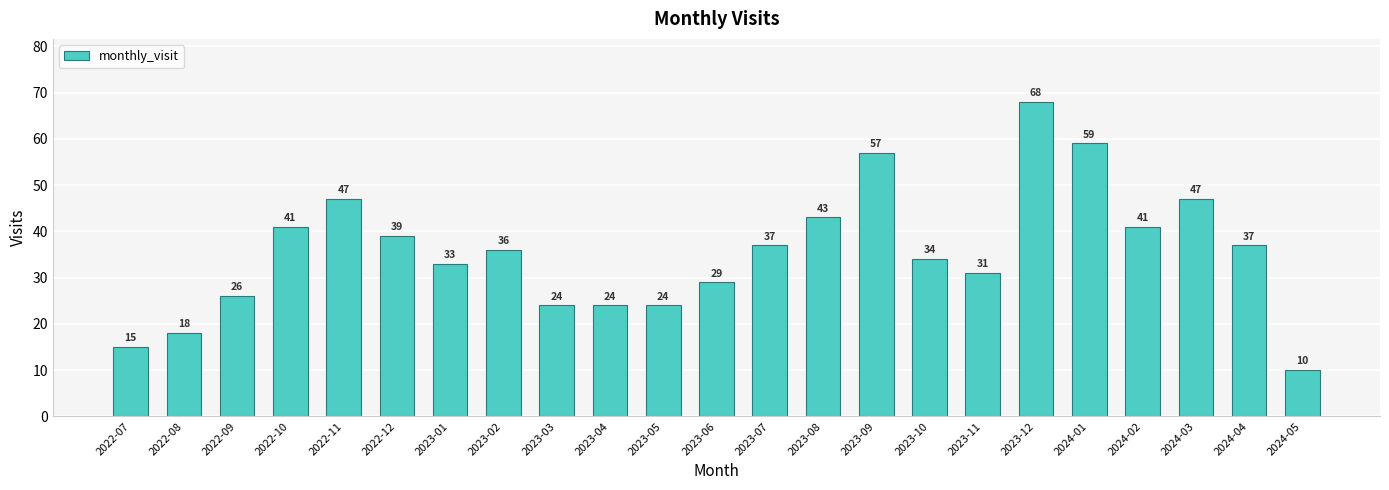

Are the bars horizontal?

No